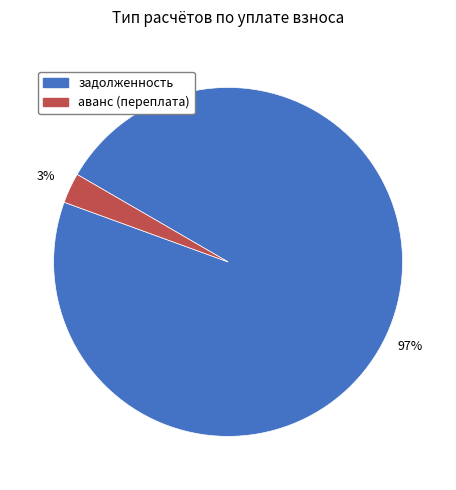

Is there a majority slice in this chart?

Yes